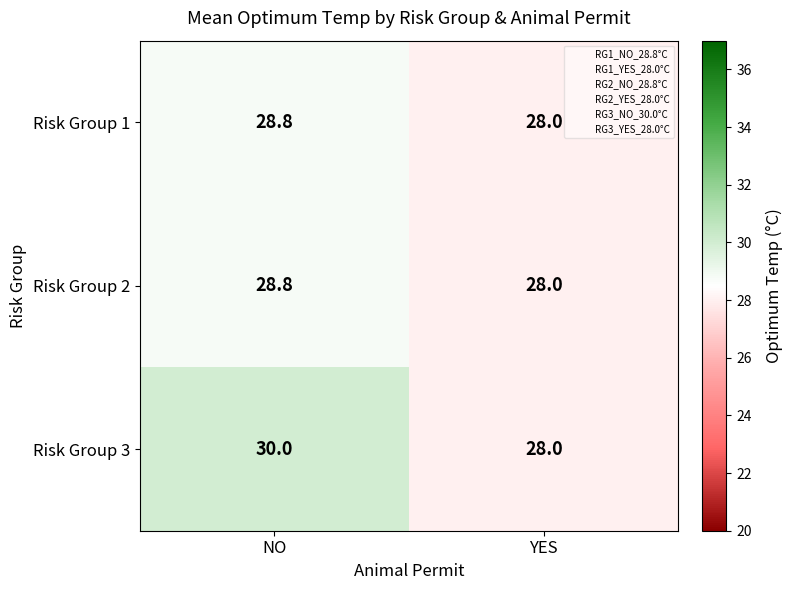

What value does the Risk Group 1 series have at YES?

28.0